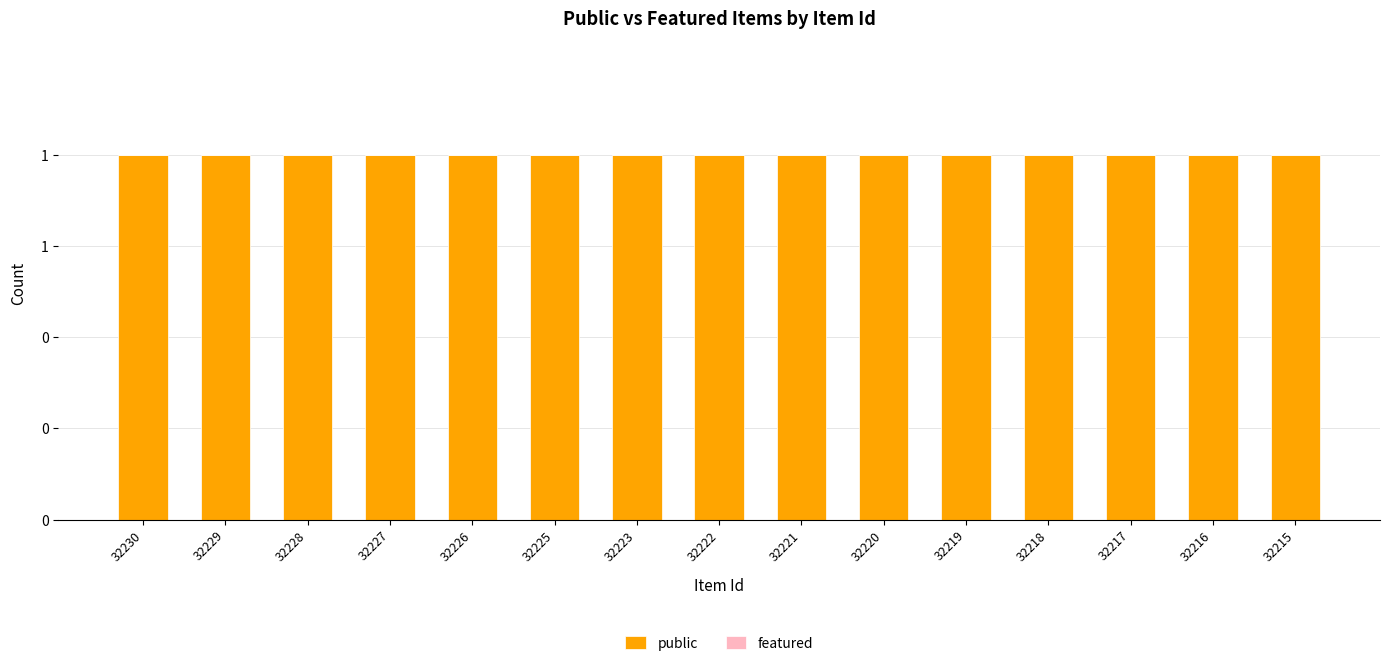

What is the value of the public bar at the 4th from the left?

1